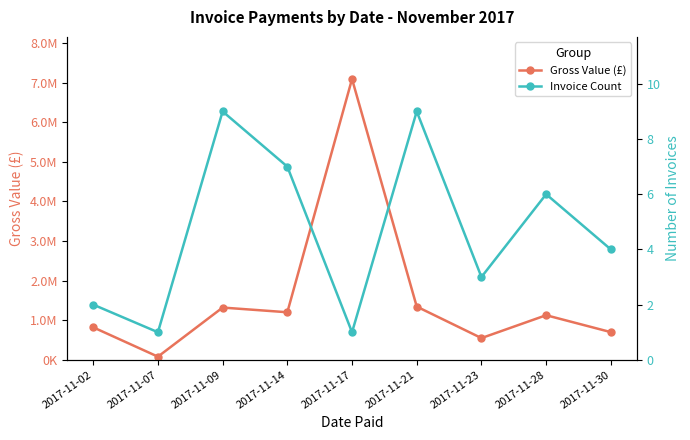

True or false: Gross Value (£) and Invoice Count cross at least once.

False